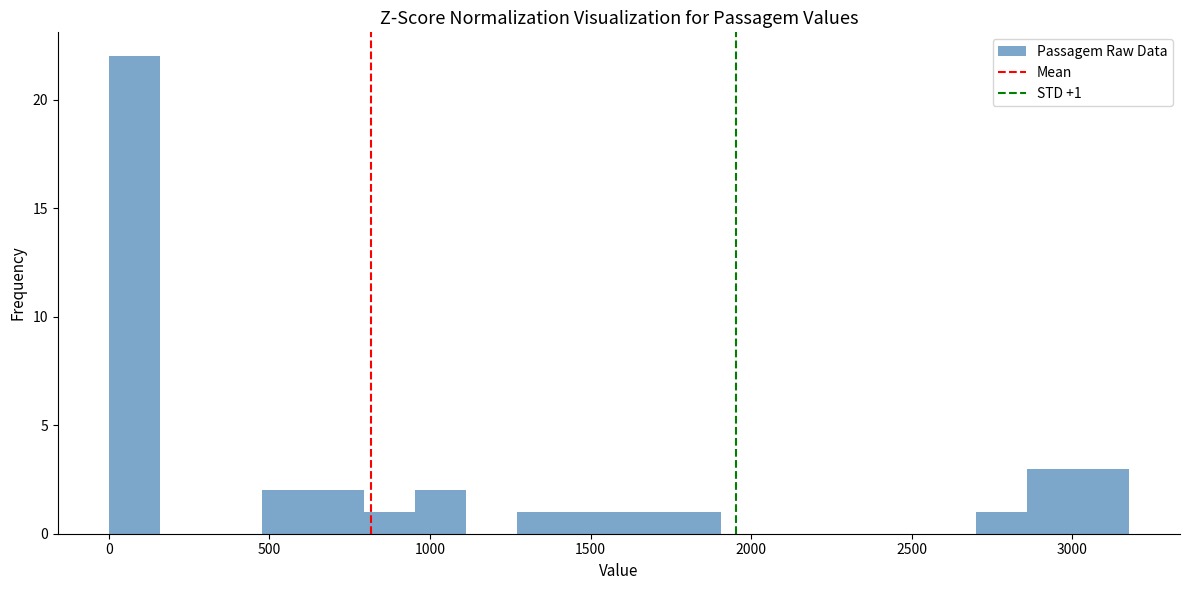

Around what value on the x-axis is the tallest bar? Give the approximate position of its centre, as read against the axis.

100